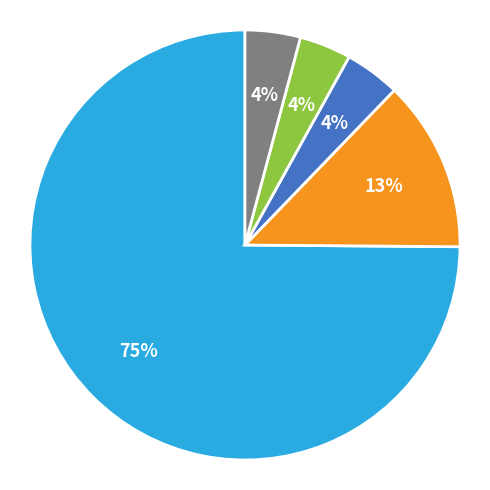

Does any single category account for the majority?

Yes